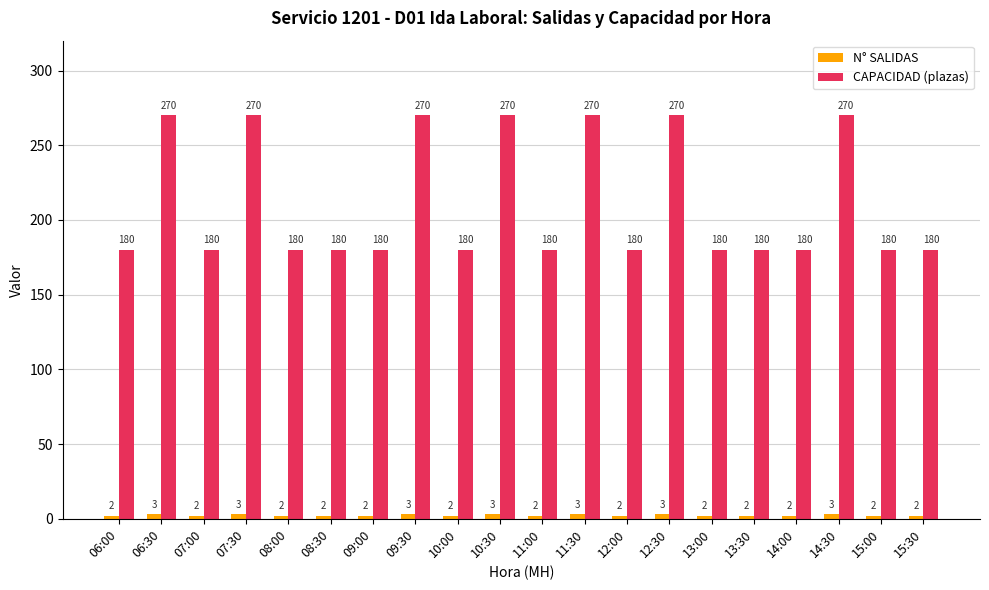

Which series has the largest total across all categories?

CAPACIDAD (plazas)